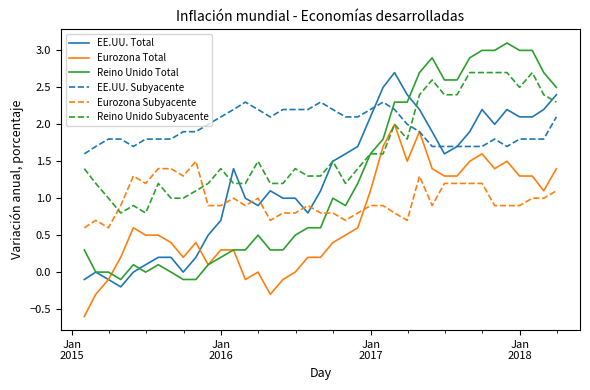

What is the maximum value shown in the chart?

3.1